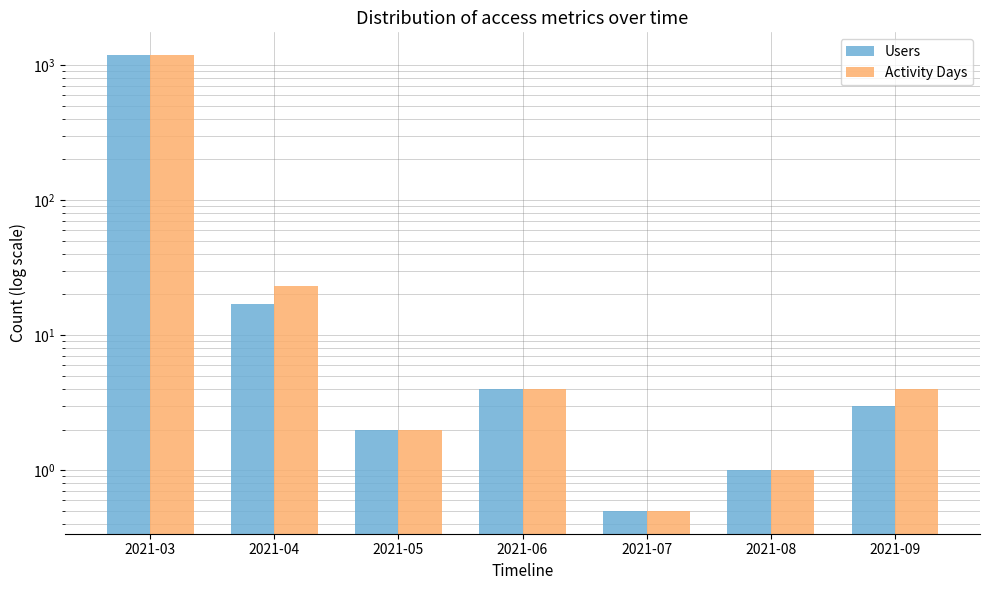

How many groups of bars are there?

7